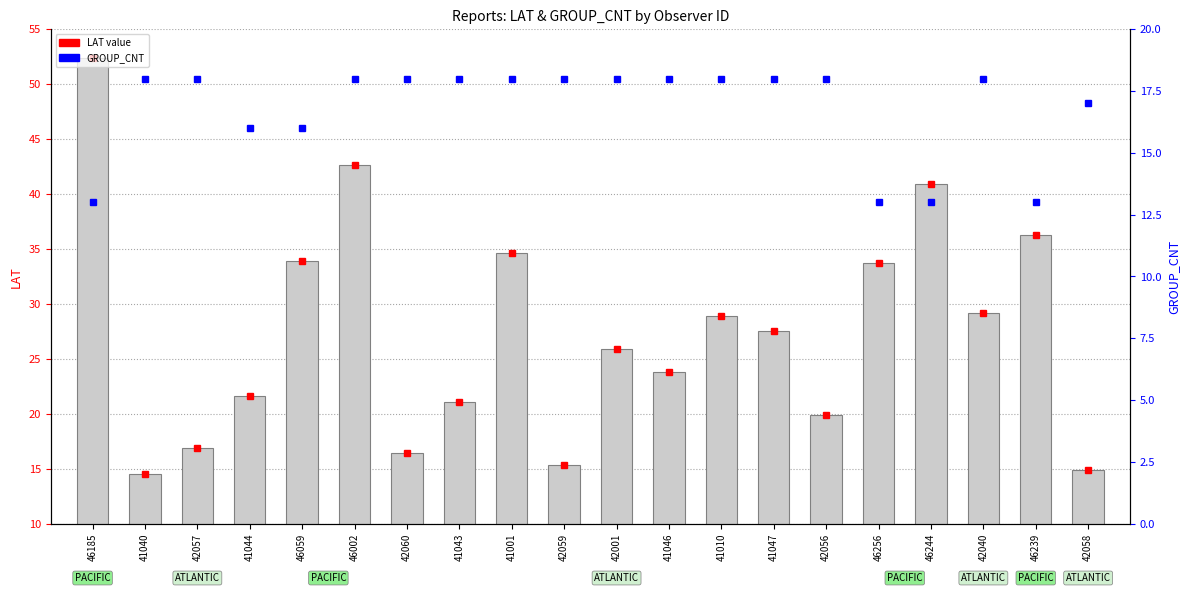

Which has a higher value, 46239 or 41043?

46239